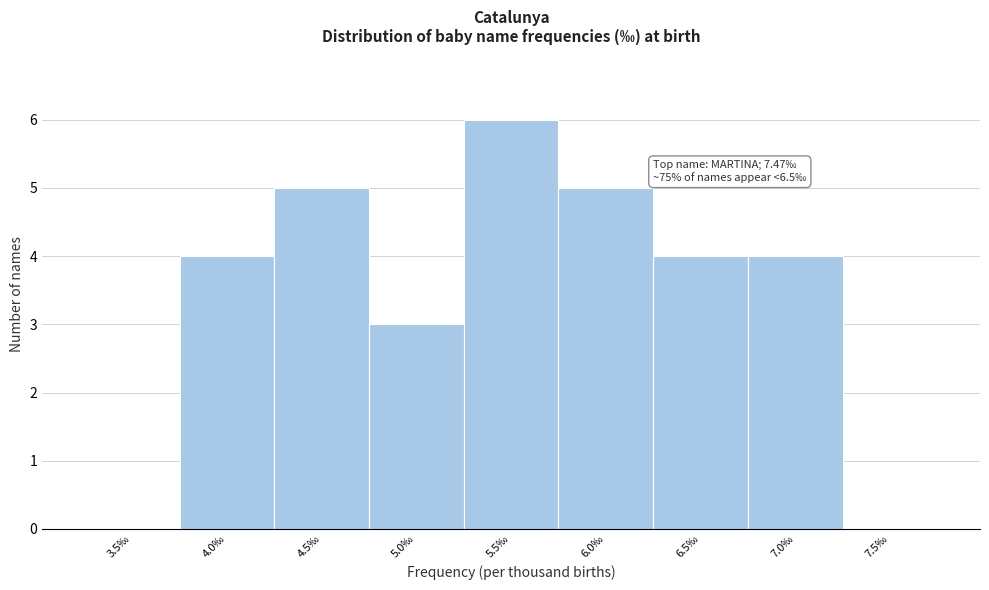

Reading left to right, extract all data points from this chart.

3.5‰=0	4.0‰=4	4.5‰=5	5.0‰=3	5.5‰=6	6.0‰=5	6.5‰=4	7.0‰=4	7.5‰=0